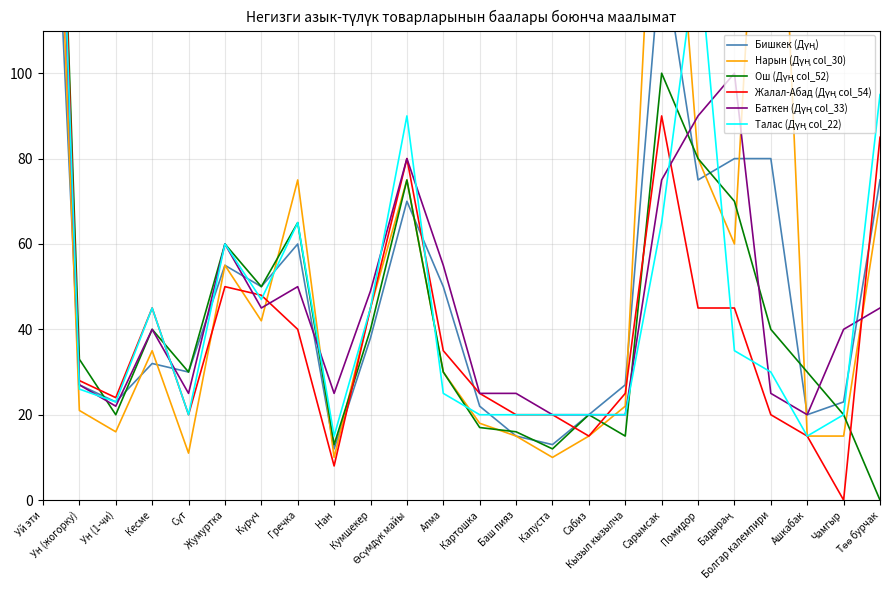

What is the total value across all series at Ун (жогорку)?

162